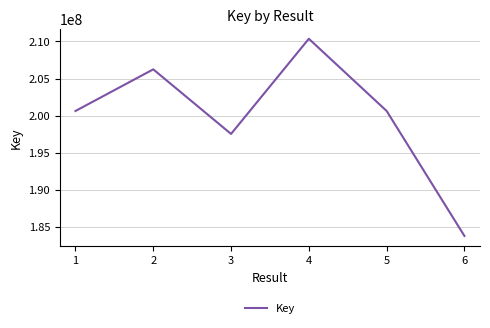

Between 4 and 3, which is larger?

4